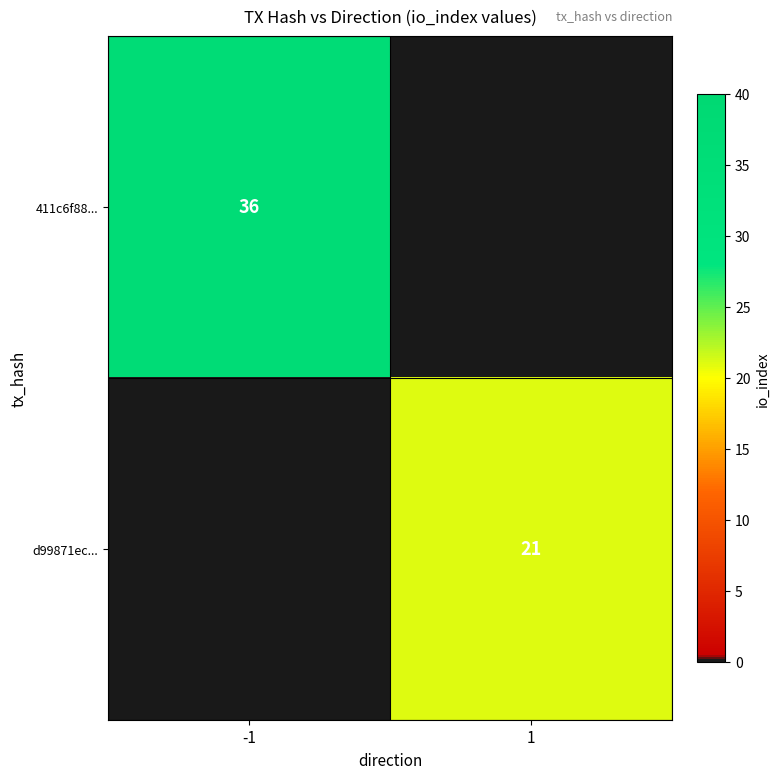

The 411c6f88... series shows 7 at -1. True or false?

False